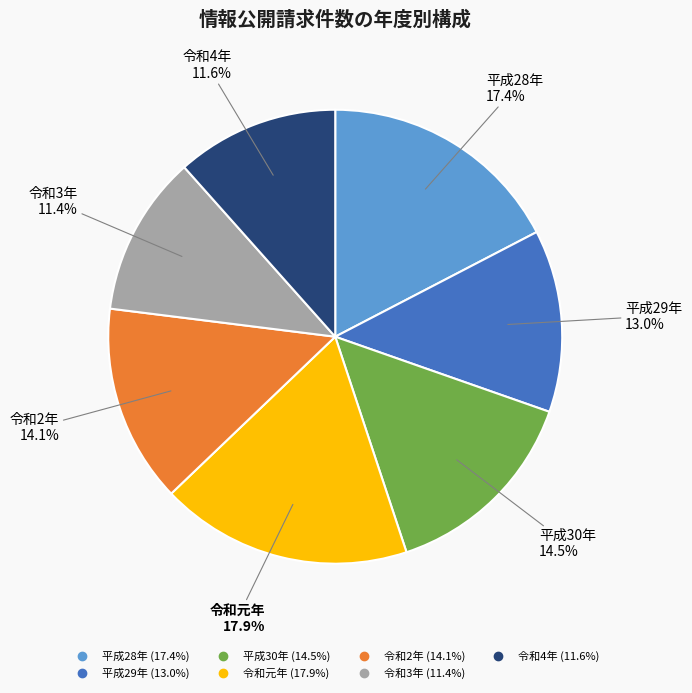

Which slice is the largest?

令和元年